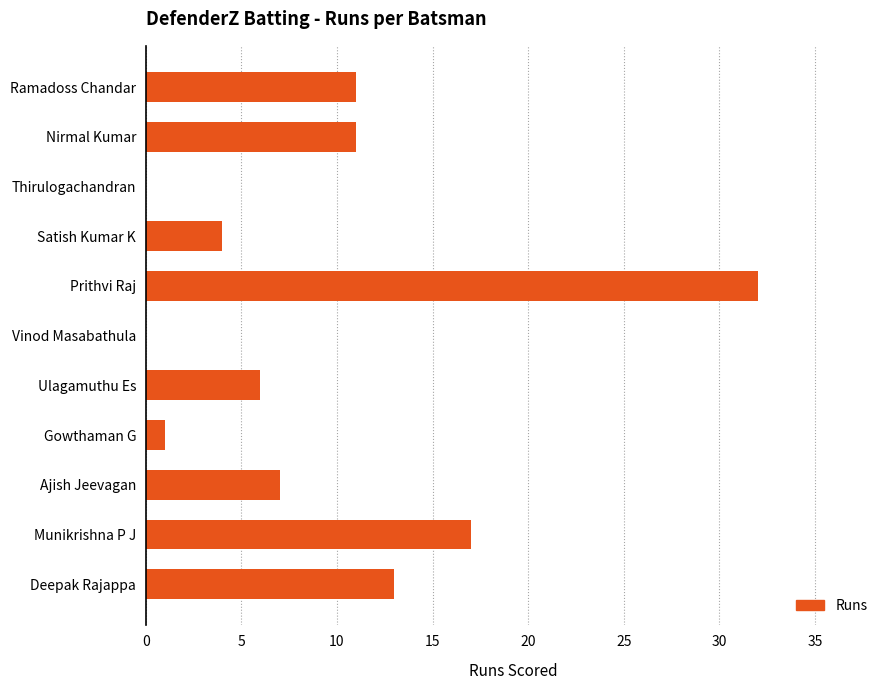

Count the number of data series in this chart.

1